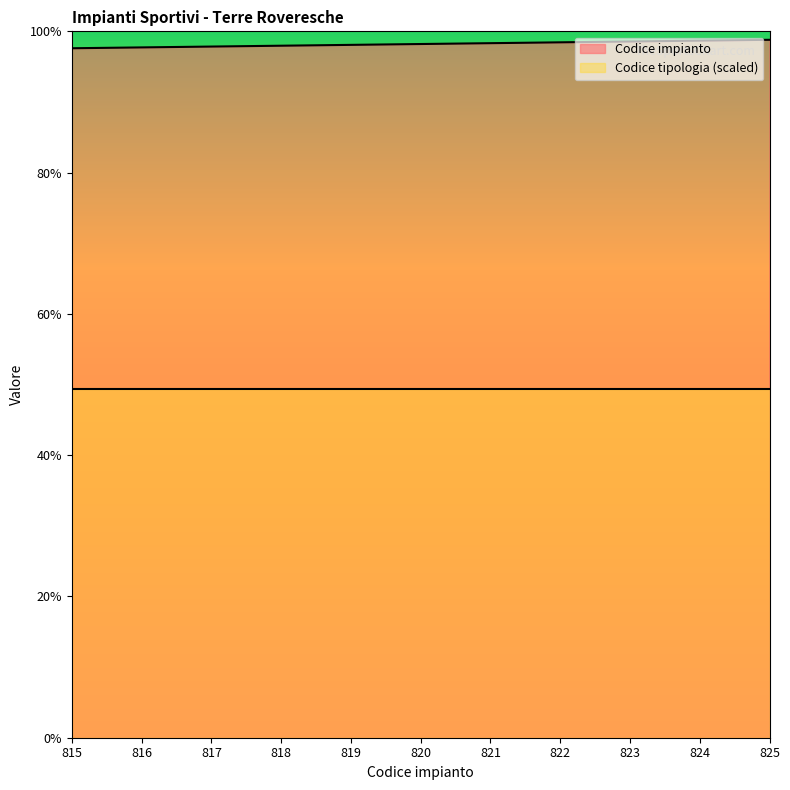

The chart shows a value of 816 at 816. True or false?

True